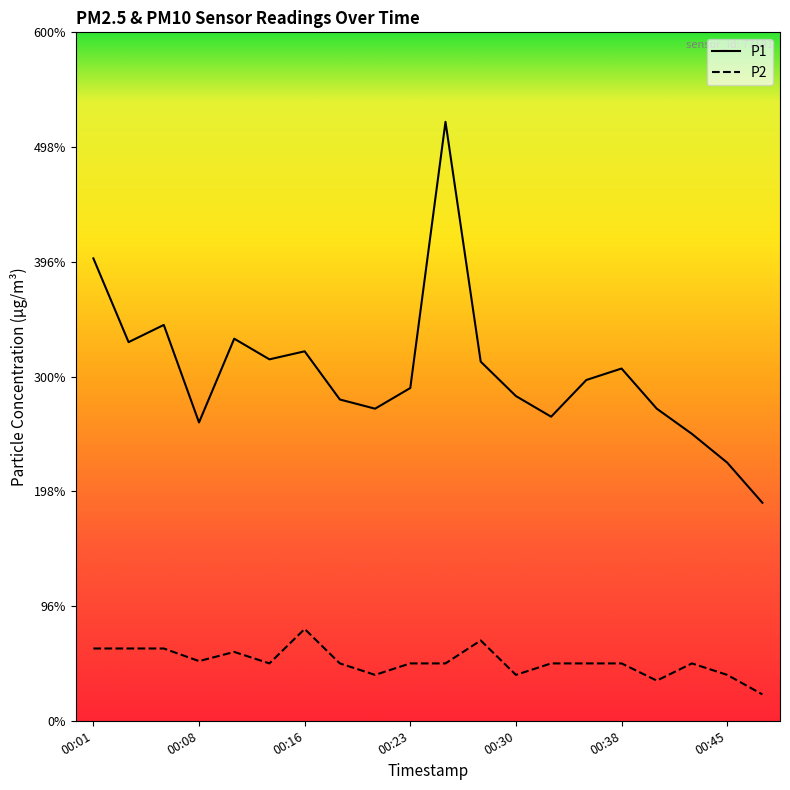

How many P2 values are between 0 and 1?

20